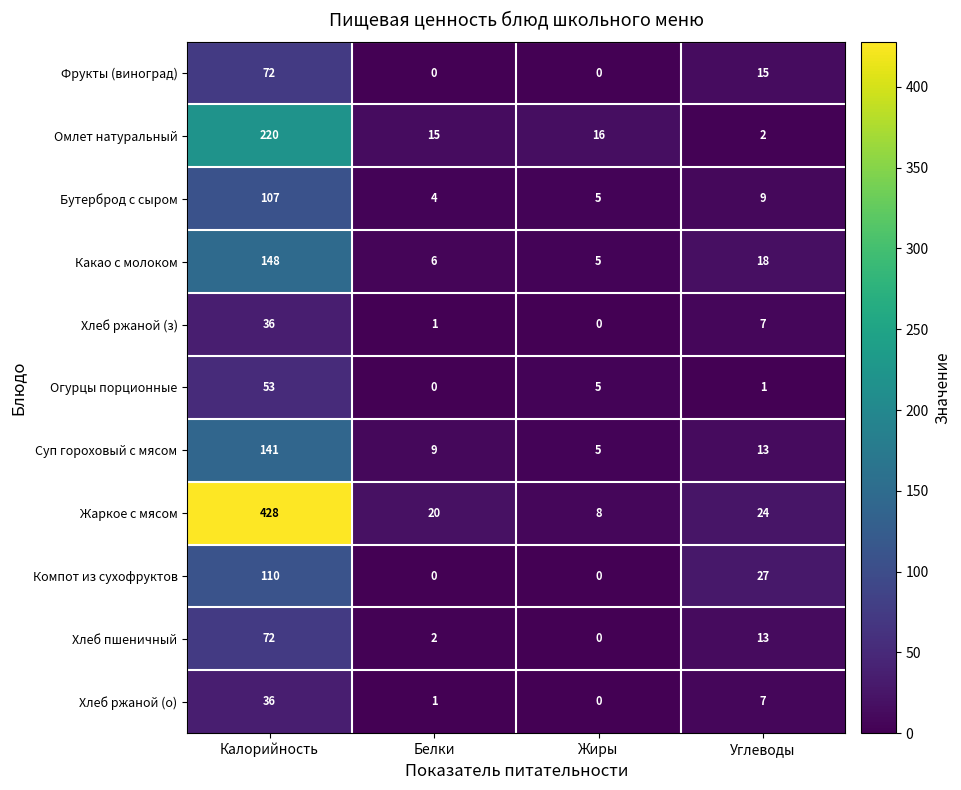

At which category is the sum across all series the highest?

Калорийность